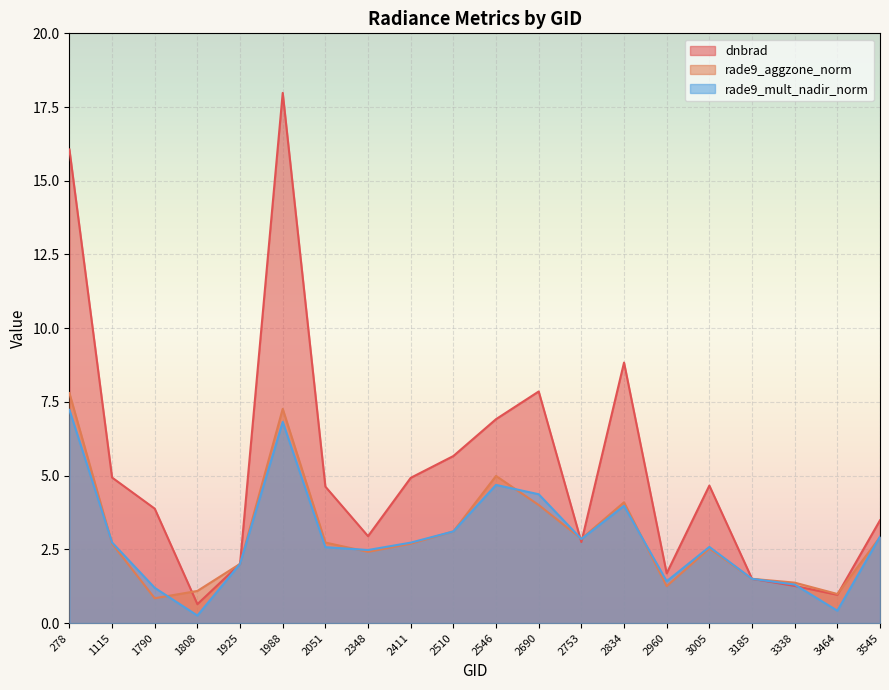

Reading right to left, extract all data points from this chart.

dnbrad: 3545=3.5	3464=1.0	3338=1.3	3185=1.5	3005=4.7	2960=1.7	2834=8.8	2753=2.7	2690=7.9	2546=6.9	2510=5.7	2411=4.9	2348=2.9	2051=4.6	1988=18.0	1925=2.0	1808=0.6	1790=3.9	1115=4.9	278=16.1
rade9_aggzone_norm: 3545=2.9	3464=1.0	3338=1.4	3185=1.5	3005=2.5	2960=1.3	2834=4.1	2753=2.9	2690=4.0	2546=5.0	2510=3.1	2411=2.7	2348=2.4	2051=2.7	1988=7.3	1925=2.0	1808=1.1	1790=0.8	1115=2.7	278=7.8
rade9_mult_nadir_norm: 3545=2.9	3464=0.4	3338=1.3	3185=1.5	3005=2.6	2960=1.4	2834=4.0	2753=2.8	2690=4.4	2546=4.7	2510=3.1	2411=2.7	2348=2.5	2051=2.6	1988=6.8	1925=2.0	1808=0.3	1790=1.2	1115=2.7	278=7.2